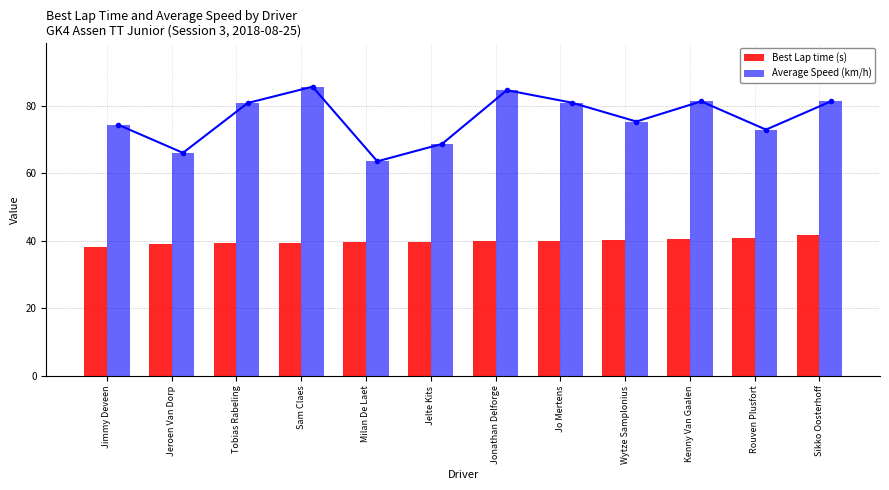

What is the spread (max minus min) of values at Rouven Plusfort?

32.0